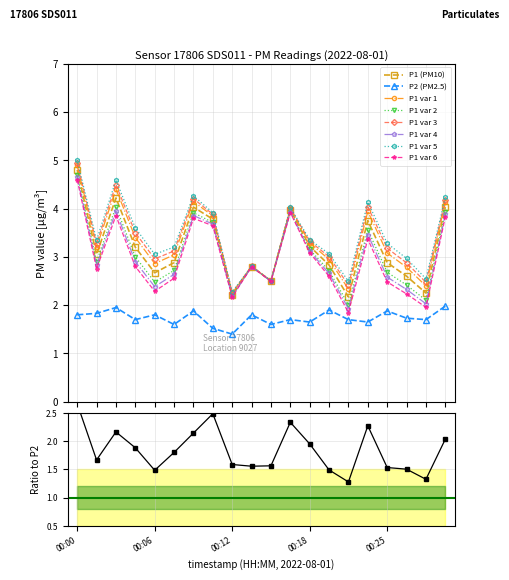

At which category is the sum across all series the highest?

00:00